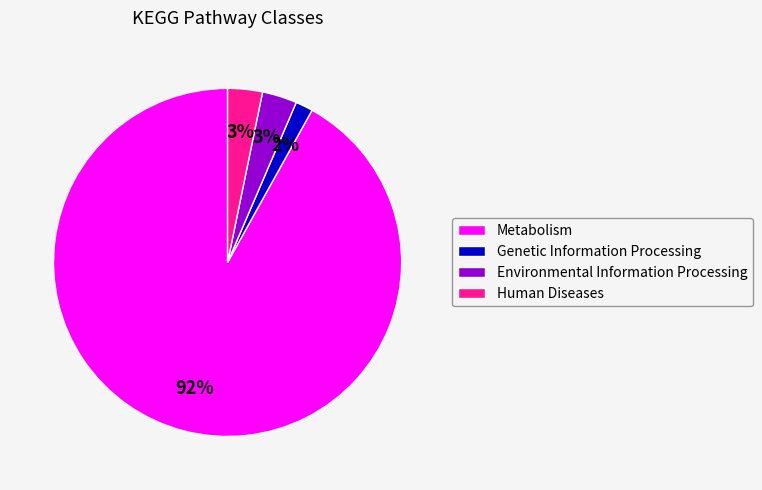

To the nearest percent, what is the combined percentage of Environmental Information Processing and Genetic Information Processing?

5%